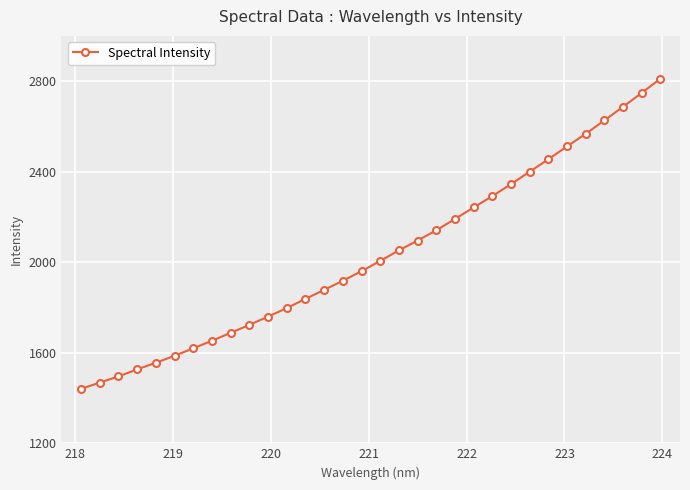

What is the smallest value displayed?

1440.4